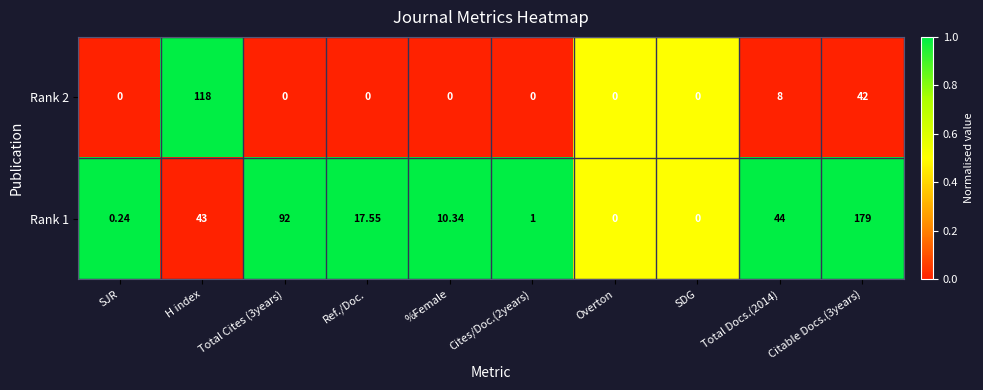

How many series are shown in this chart?

2